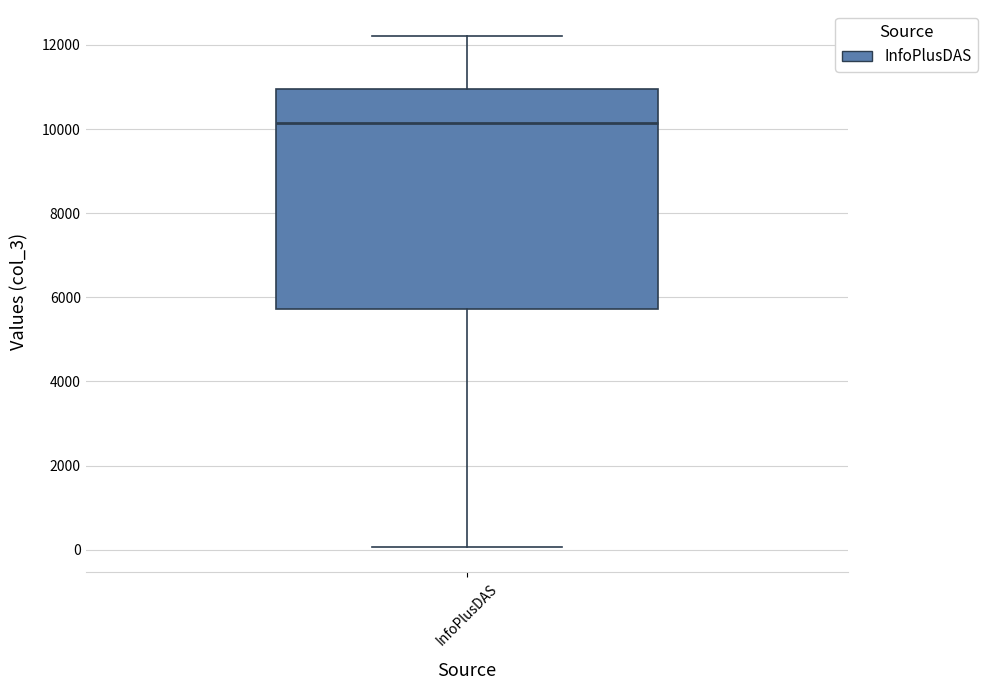

Where does the lower whisker of the box for InfoPlusDAS end on the y-axis? The values are not printed on the chart, so give them approximately, as read against the axis.

0